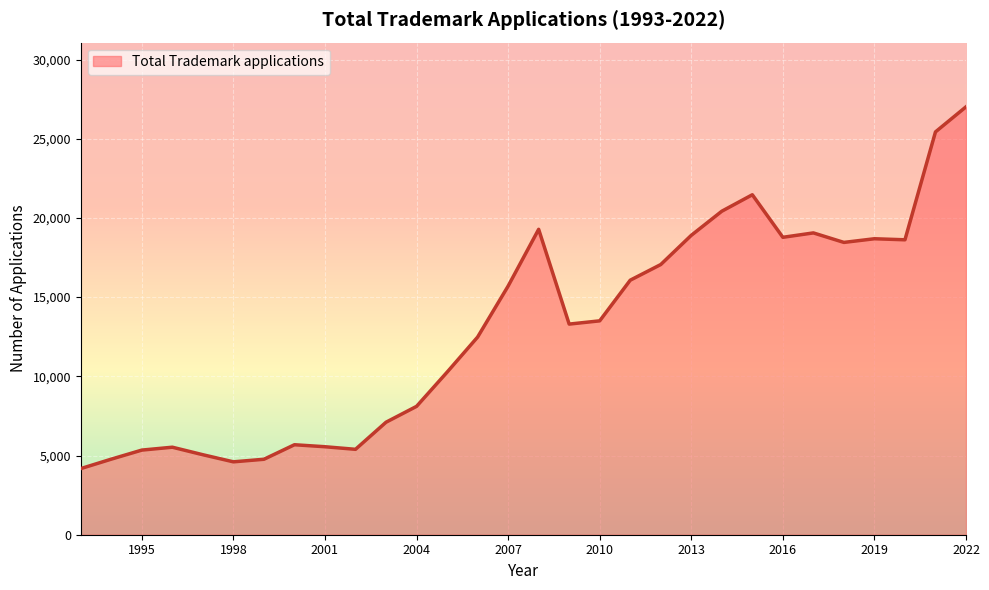

What is the smallest value displayed?

4175